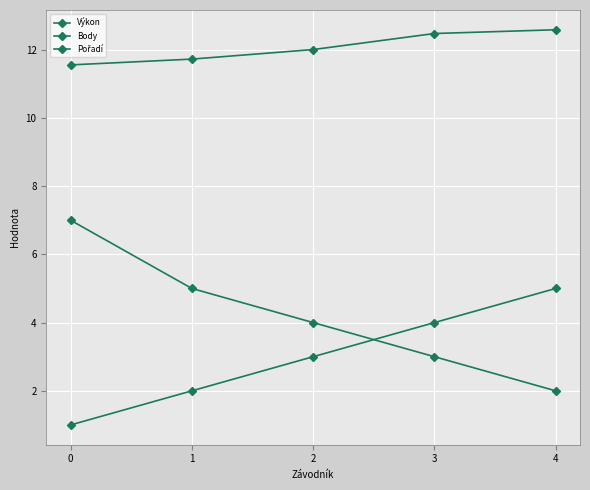

How many lines are shown in the chart?

3